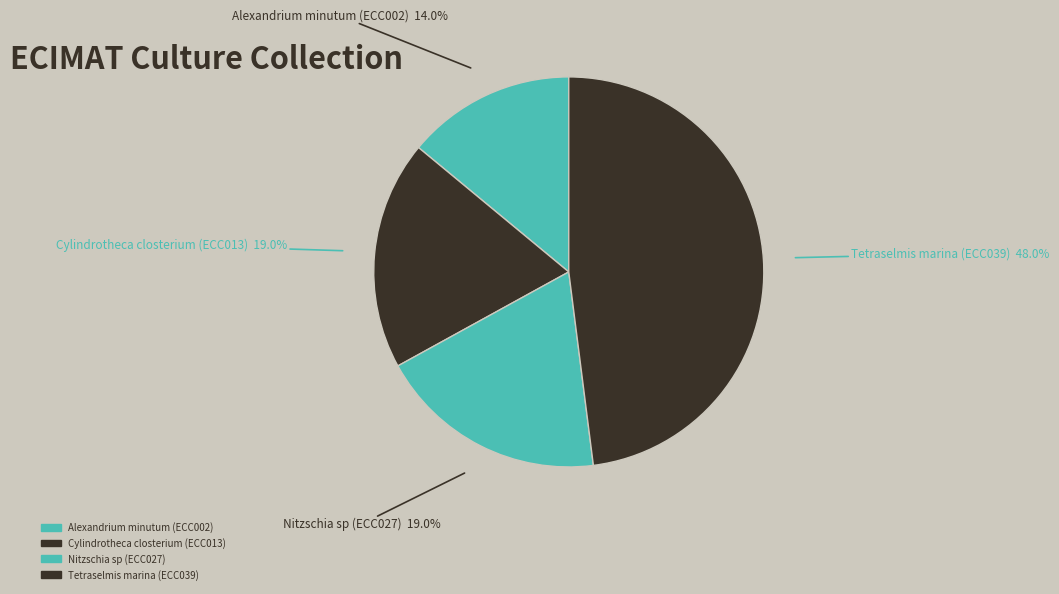

What is the largest slice in the pie chart?

Tetraselmis marina (ECC039)